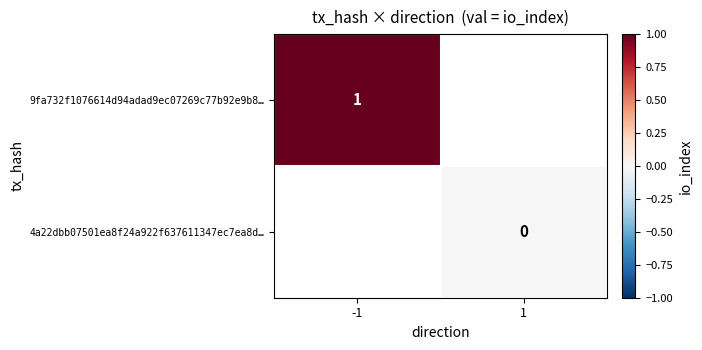

How many categories are shown in the chart?

2